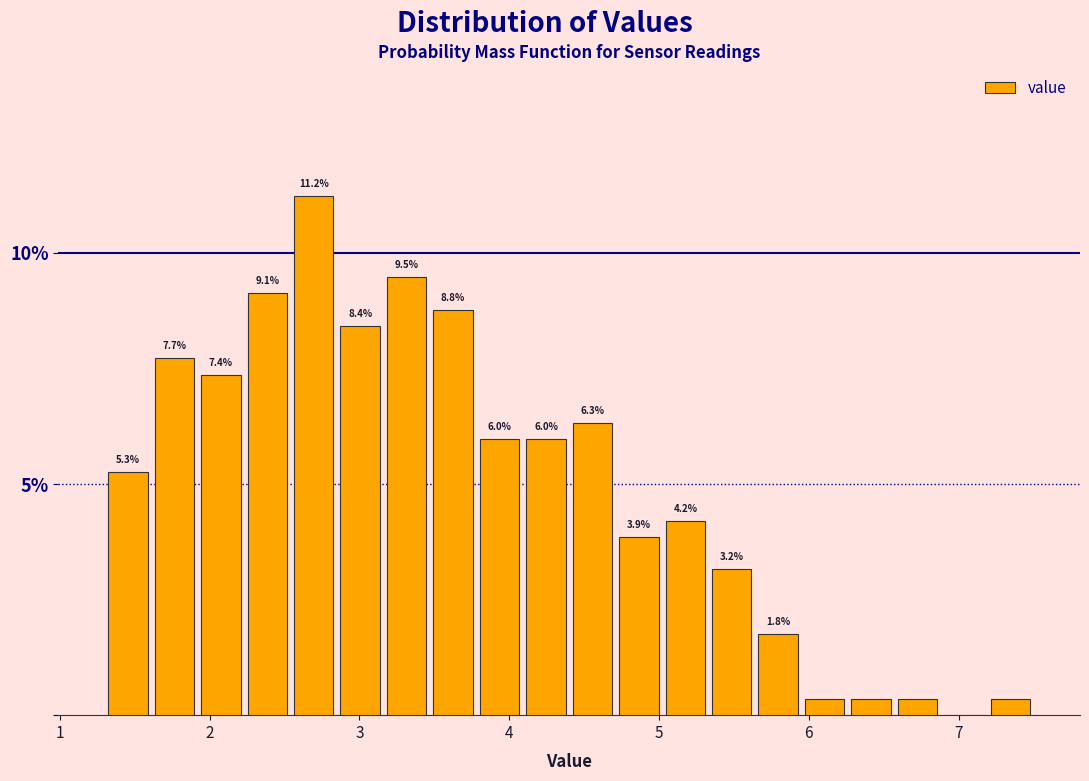

Read against the x-axis, roughly where is the centre of the tallest bar?

2.7